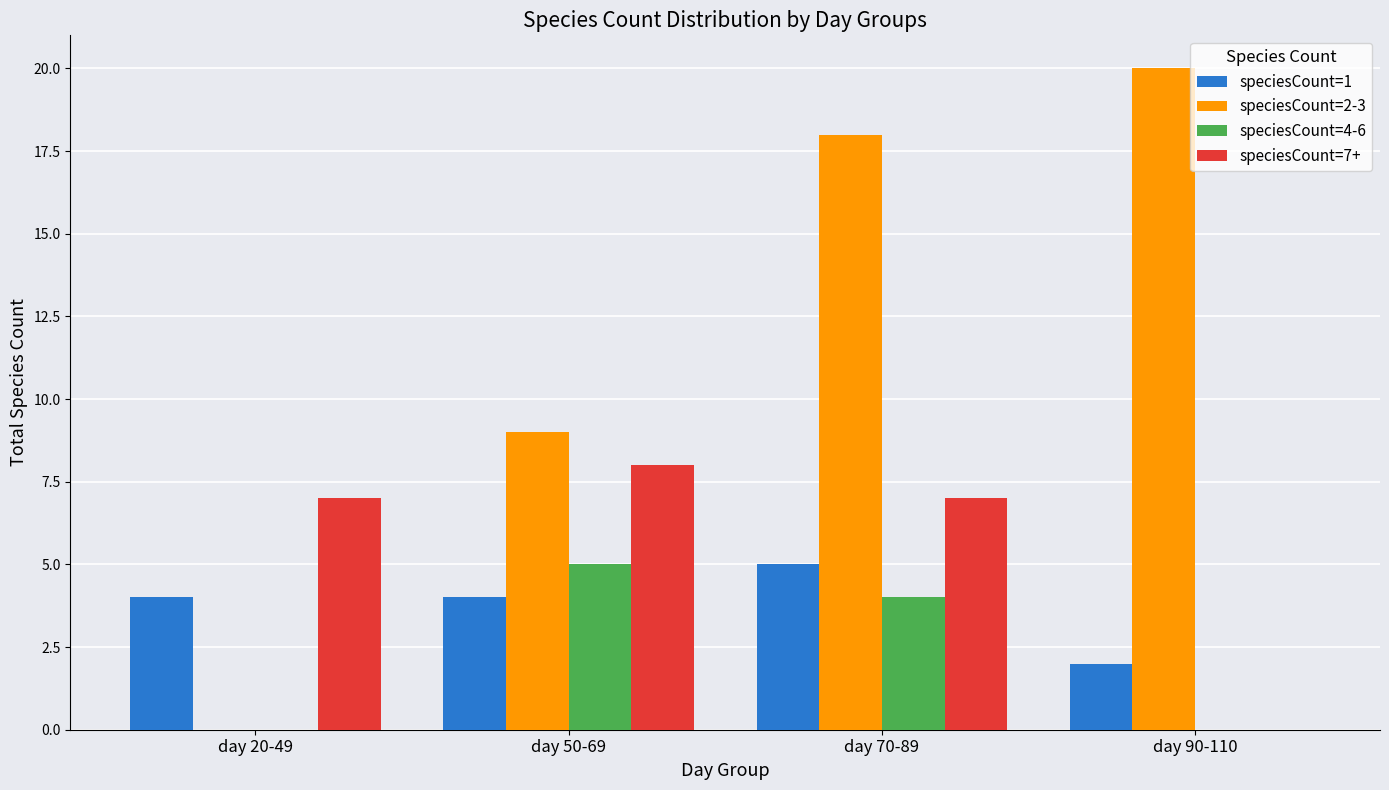

Is it true that speciesCount=1 equals 4 at day 50-69?

True